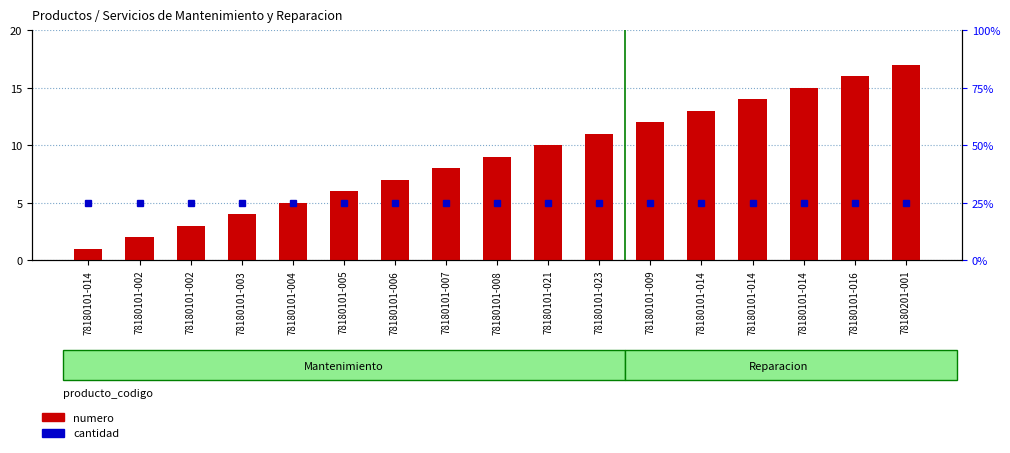

Is it true that numero equals 2 at 78180101-014?

False